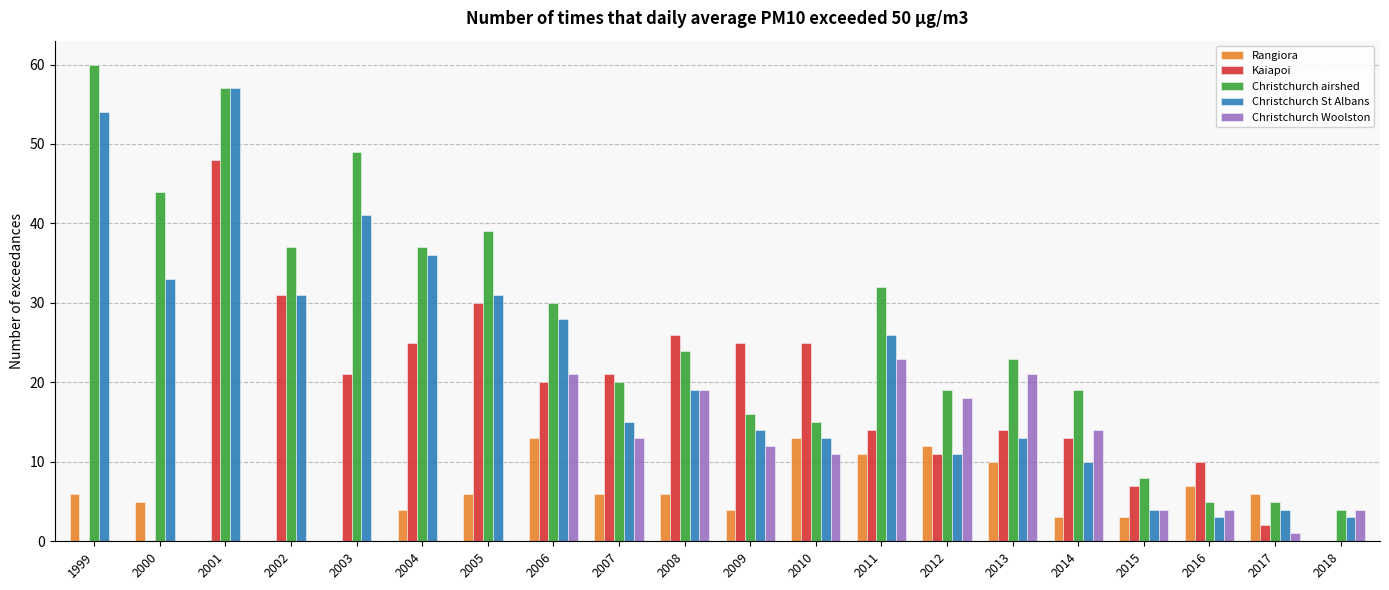

The Kaiapoi series shows 19.2 at 2014. True or false?

False